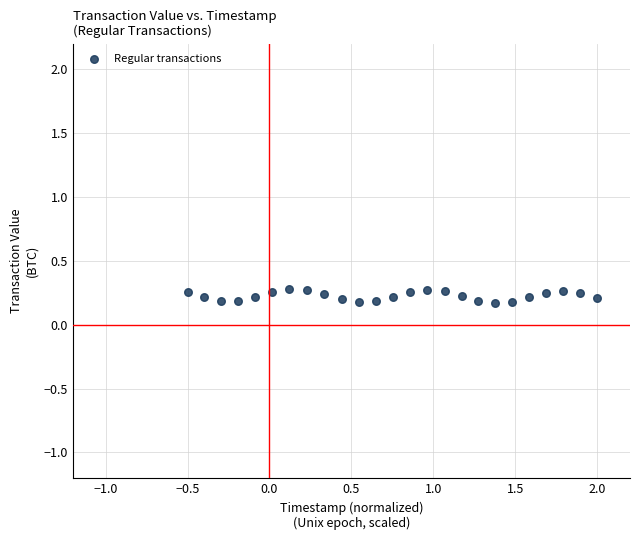

What is the range of X values (max minus min)?

2.5